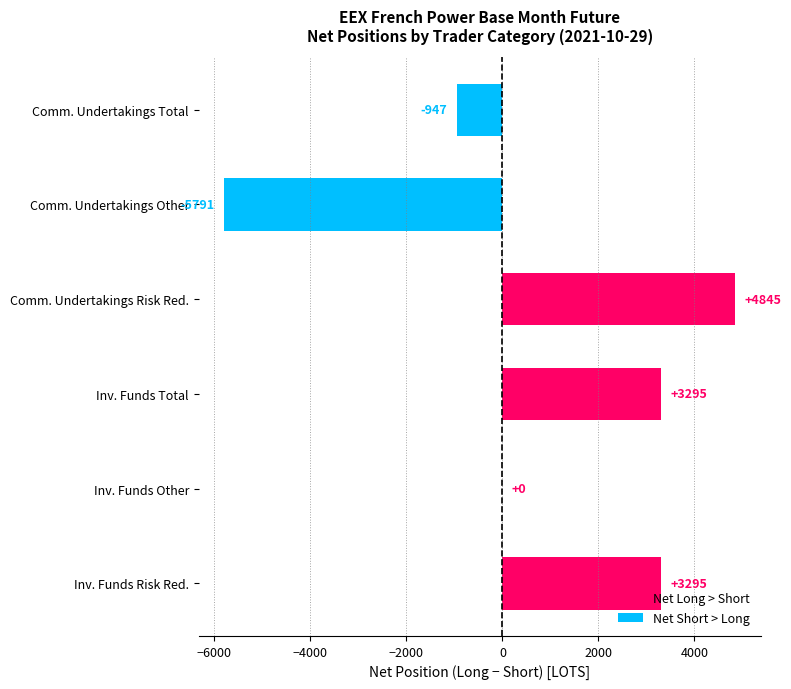

What position from the left is Total?

1